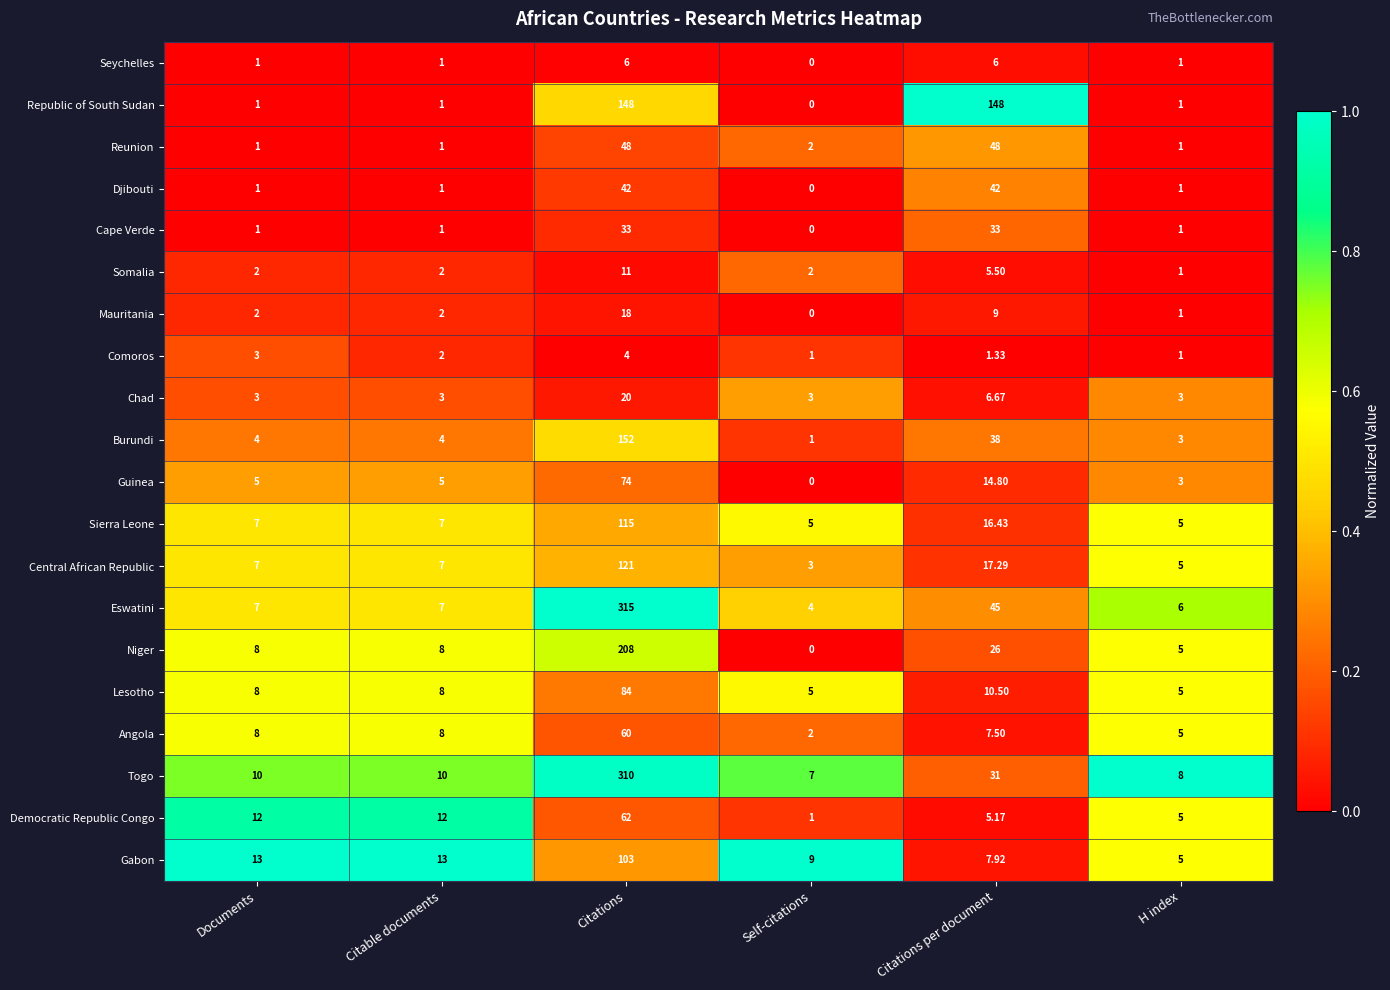

What is the total value across all series at Citations?

1934.0